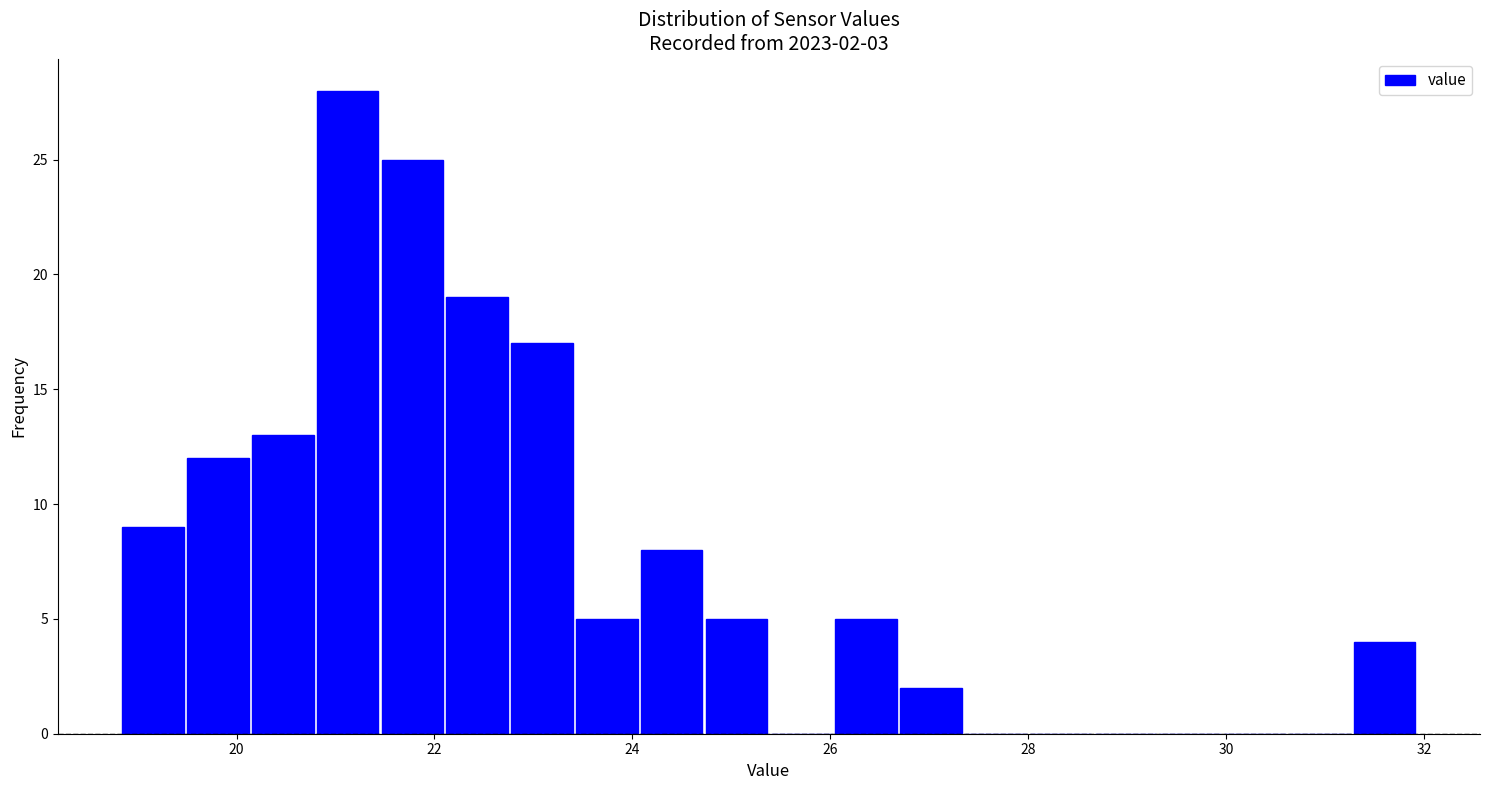

Read against the x-axis, roughly where is the centre of the tallest bar?

21.2